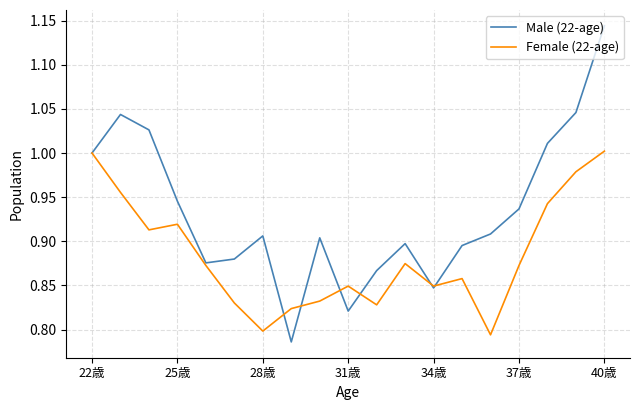

Which series has the largest total across all categories?

Male (22-age)